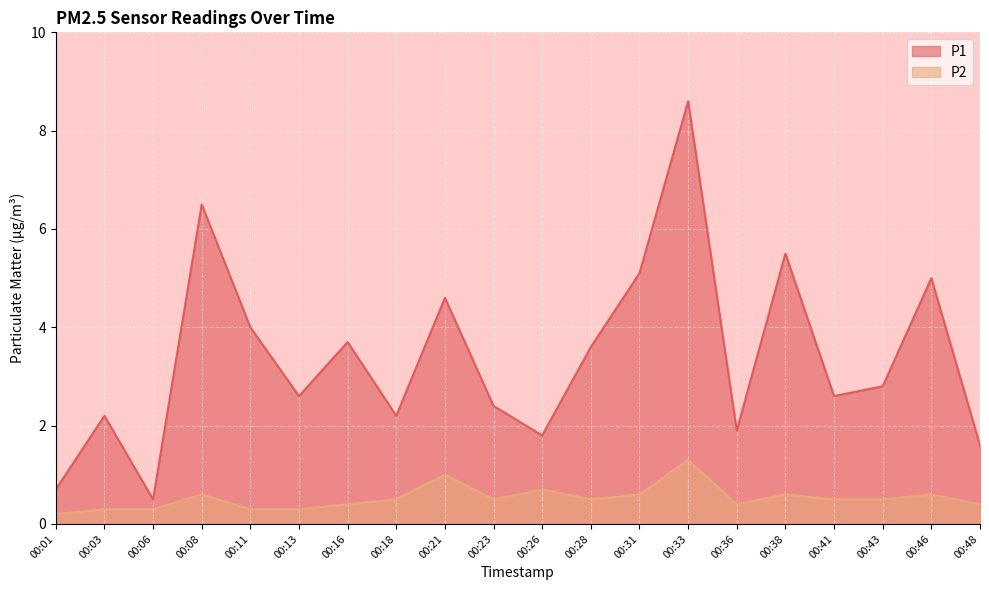

Rank the series by their average value, from highest to lowest.

P1, P2